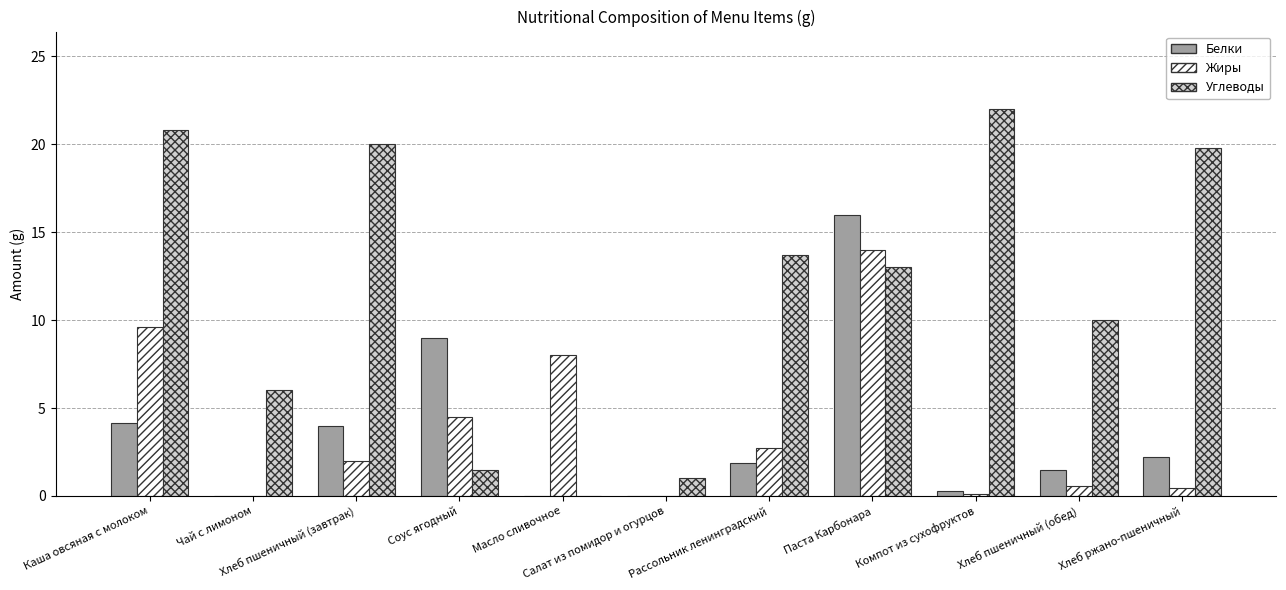

Is it true that Жиры equals 0.0 at Чай с лимоном?

True